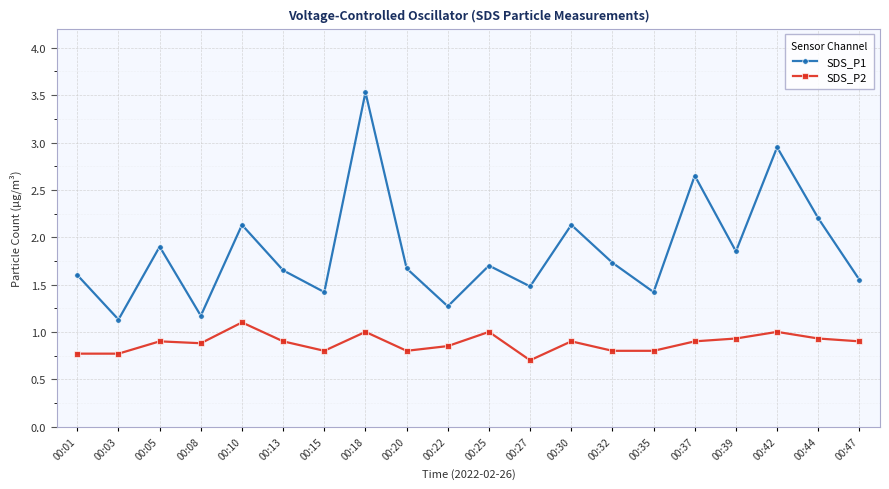

What is the value of the SDS_P1 point at the 10th from the left?

1.3